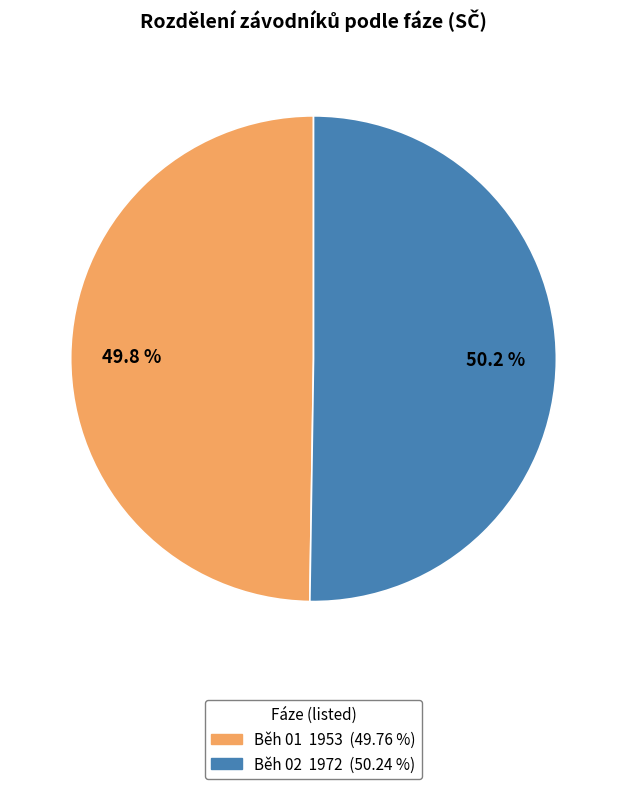

Approximately how many times larger is the value at Běh 01 compared to Běh 02?

1.0